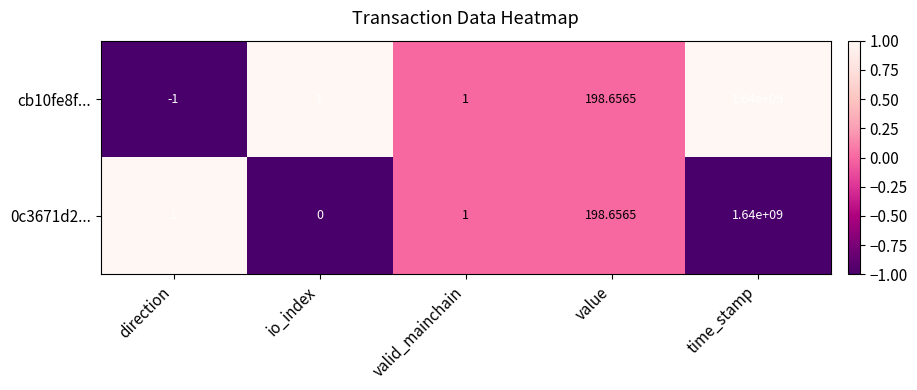

At how many categories does at least one series exceed 0?

5